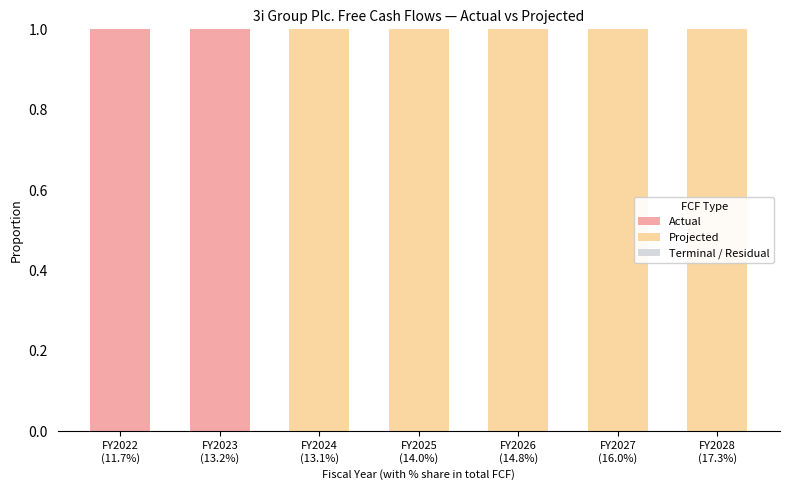

How many data points does each series have?

7